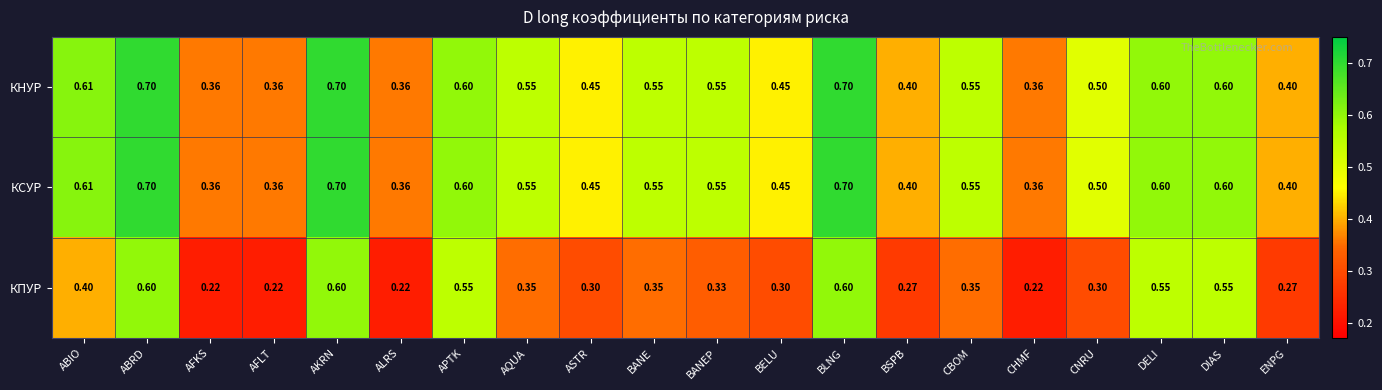

Is the value of КПУР at CHMF greater than the value of КНУР at AFKS?

No